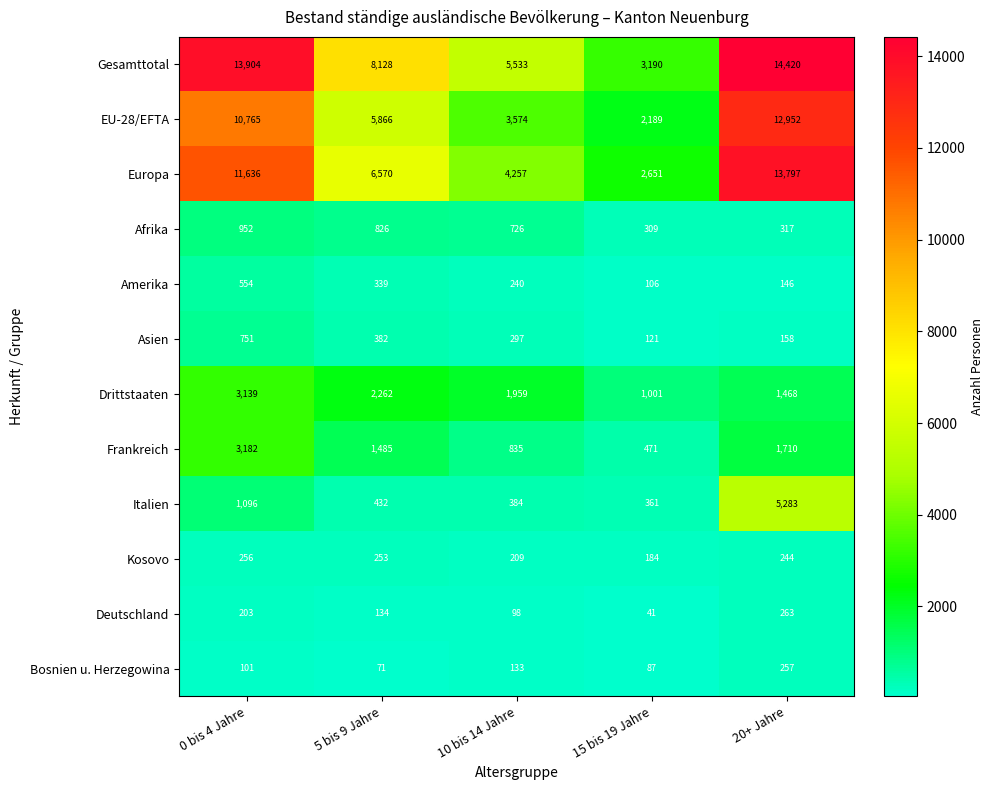

True or false: Kosovo has a value of 430 at 5 bis 9 Jahre.

False